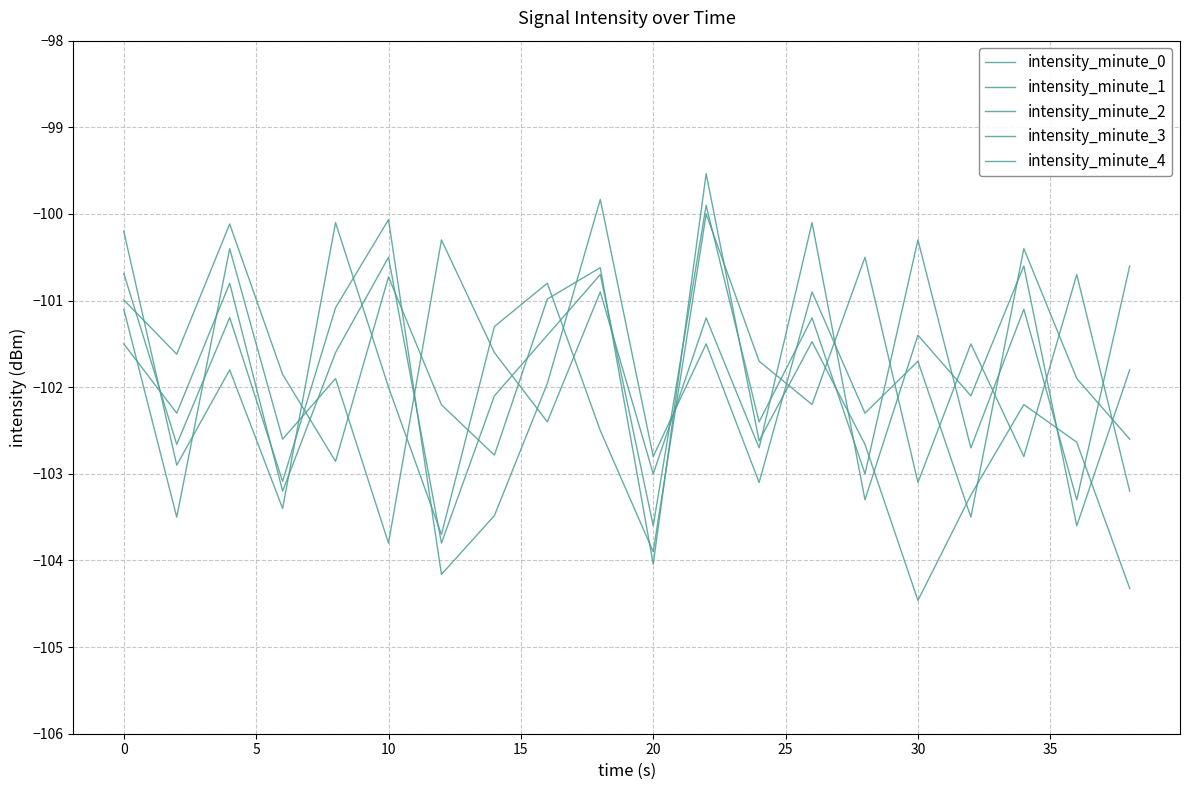

What is the value of the intensity_minute_4 point at the 6th from the left?

-103.8